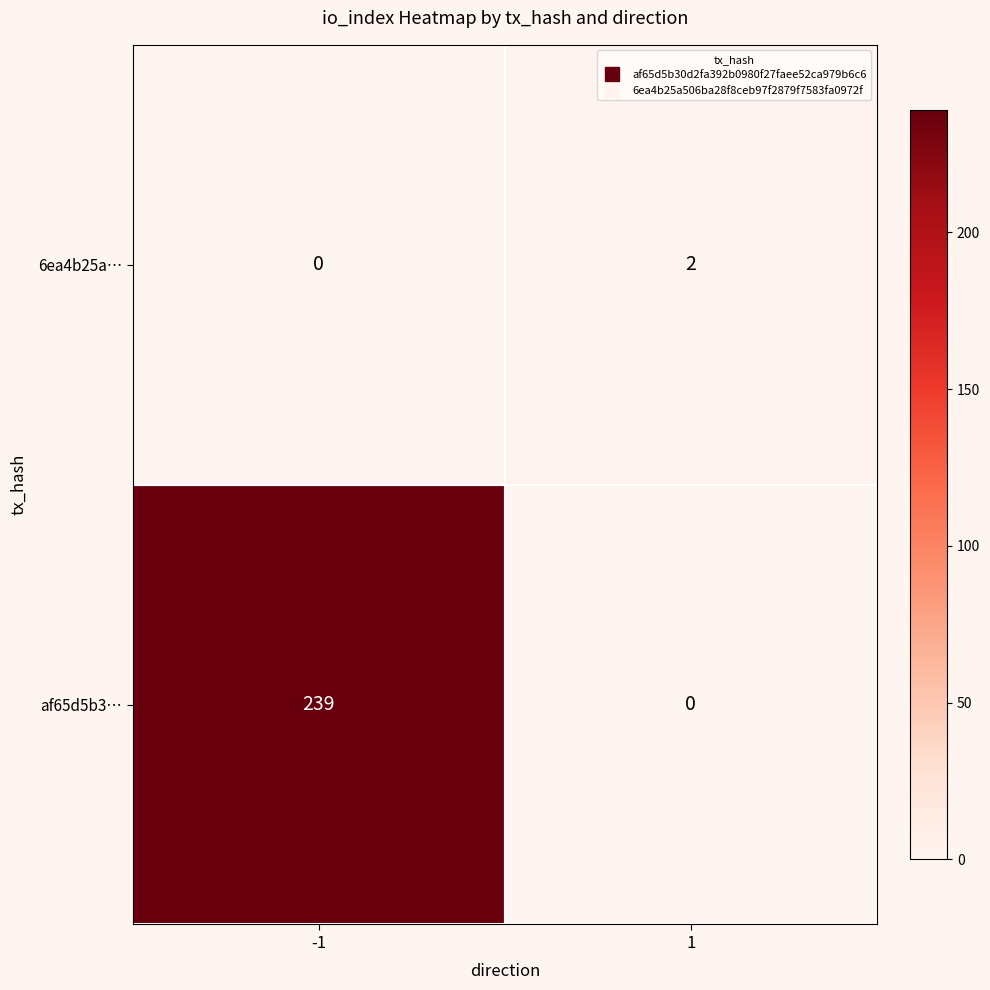

What is the maximum value shown in the chart?

239